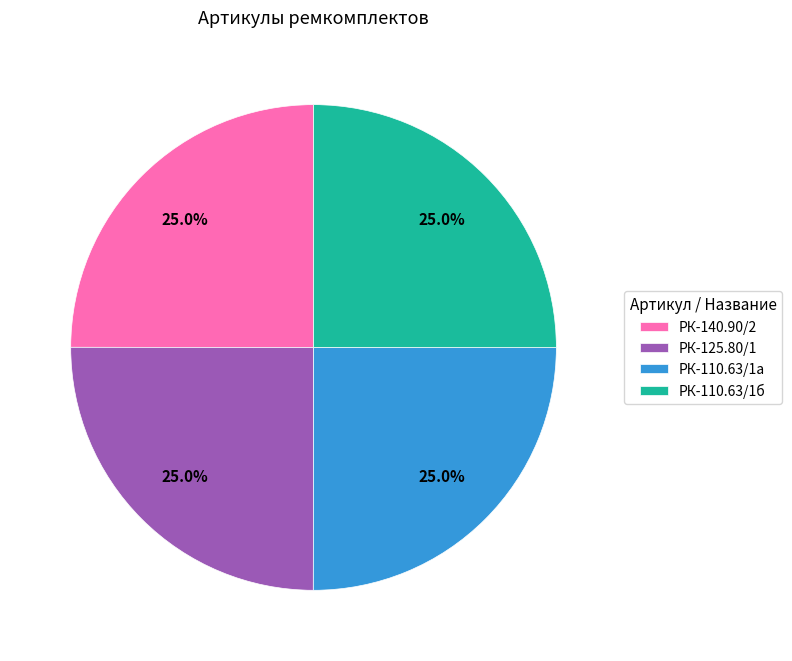

How many segments does this pie chart have?

4